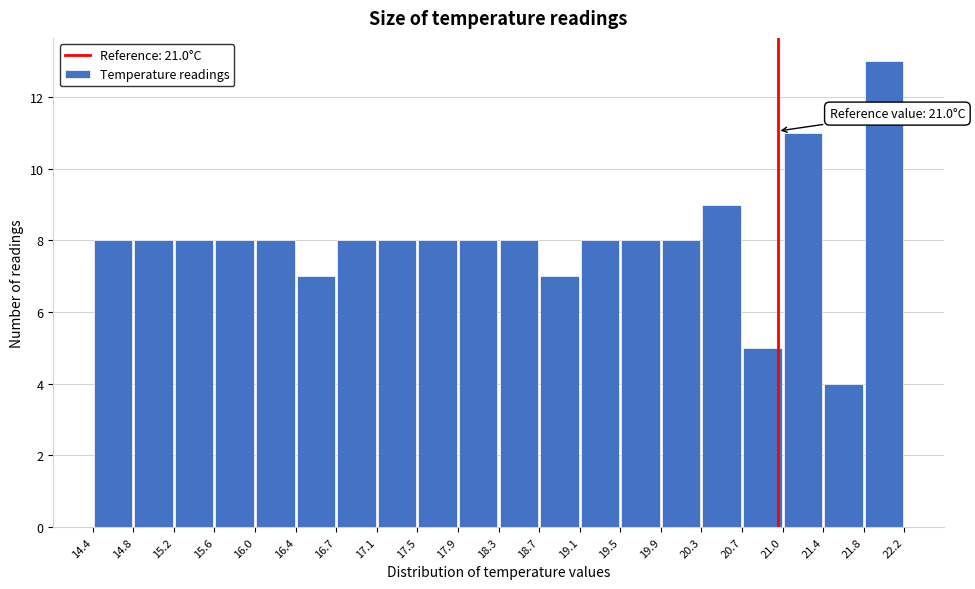

Which range on the x-axis has the tallest bar?

21.8 to 22.2